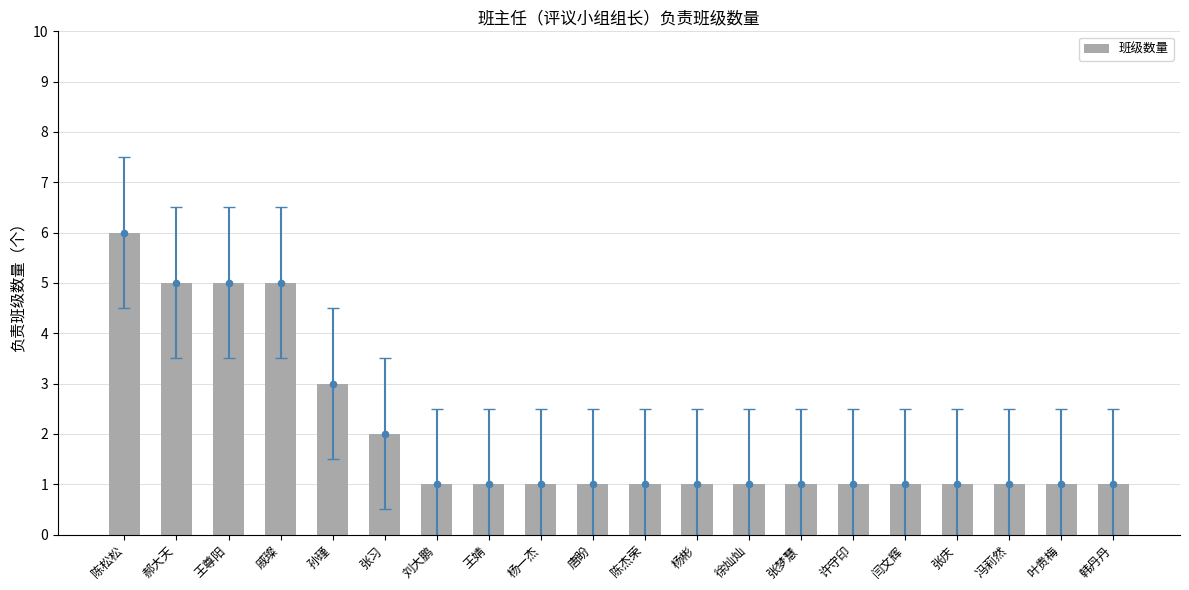

Which has a higher value, 戚璨 or 张庆?

戚璨